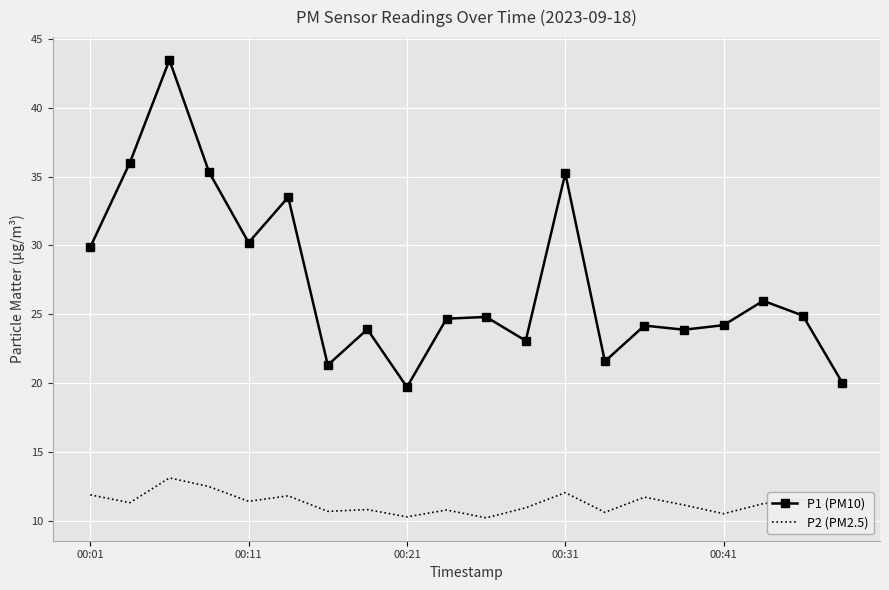

Which series has the largest total across all categories?

P1 (PM10)